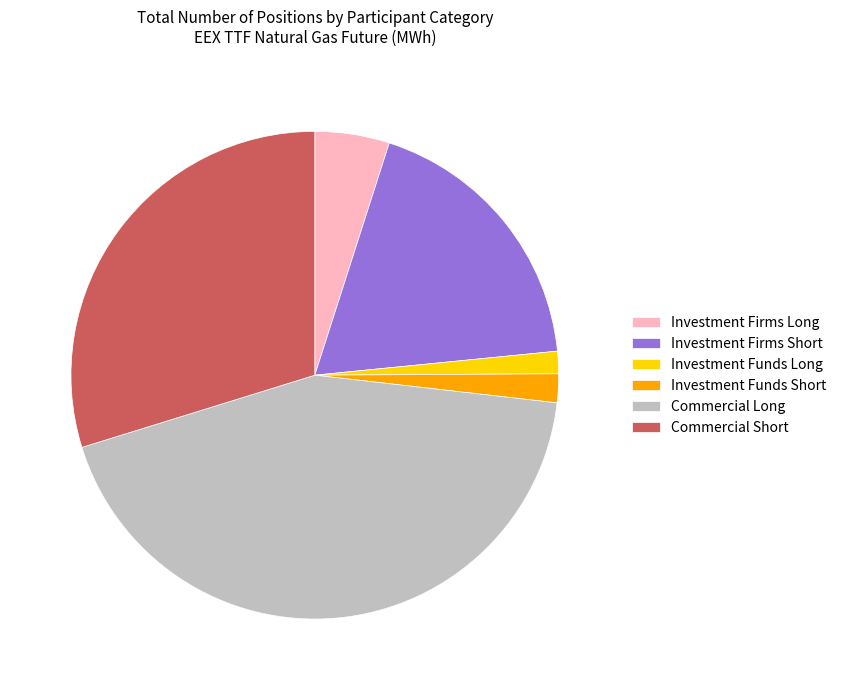

Do Commercial Short and Investment Firms Short together represent more than half of the pie?

No